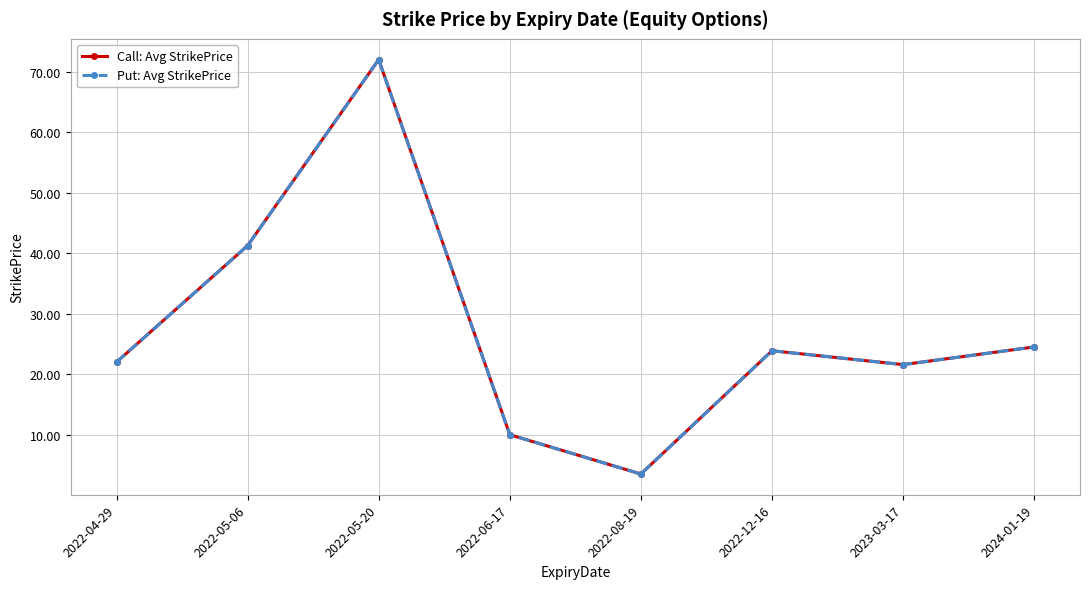

Which category has the highest value in the Call: Avg StrikePrice series?

2022-05-20